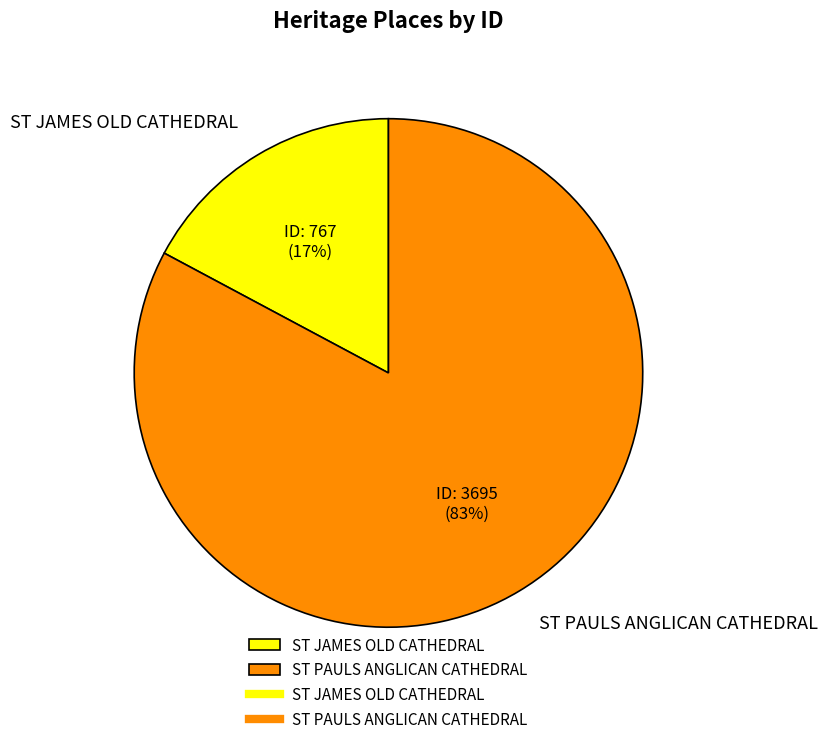

What is the smallest slice in the pie chart?

ST JAMES OLD CATHEDRAL